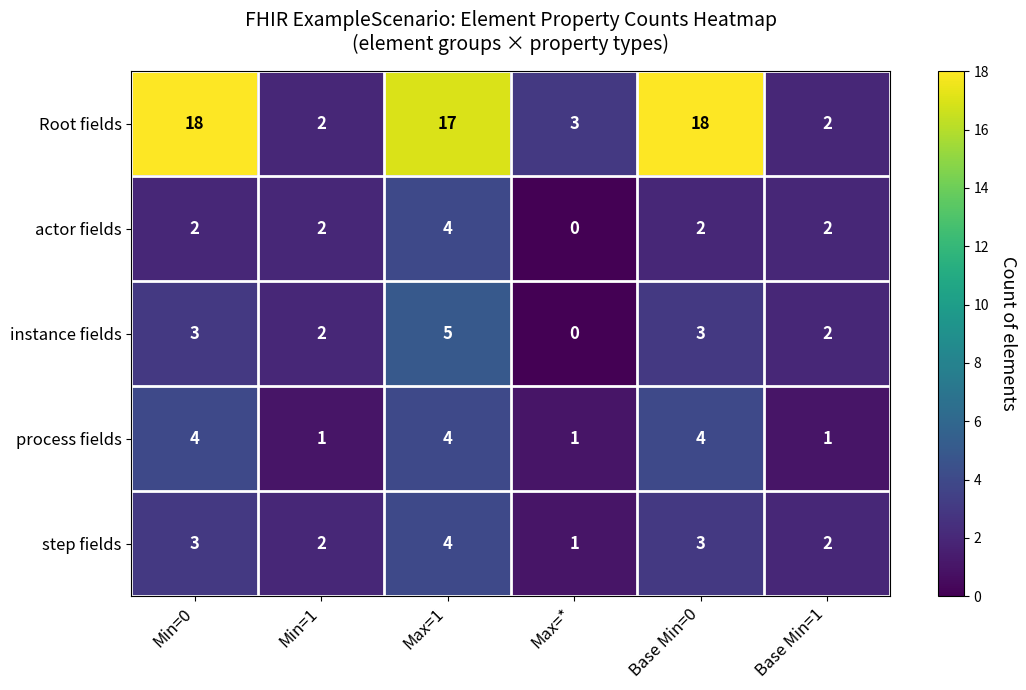

What is the difference between the maximum and minimum values in the step fields series?

3